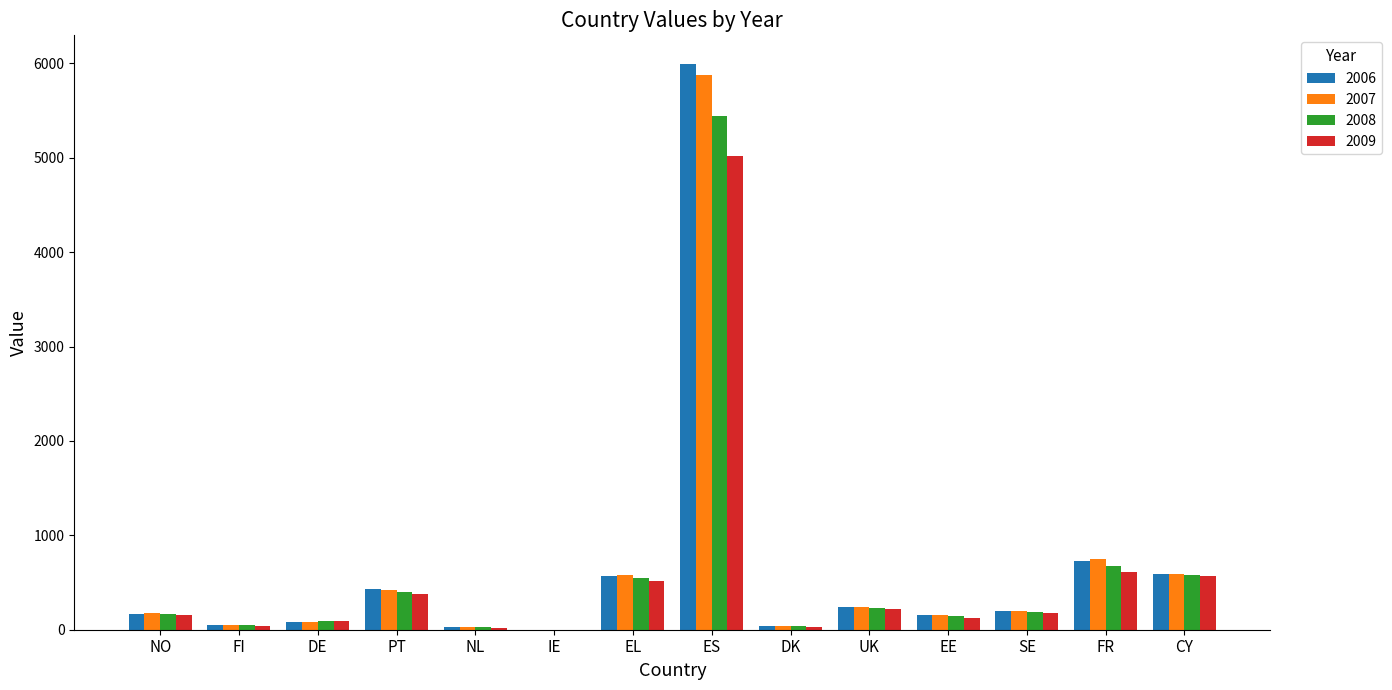

How many data points does each series have?

14